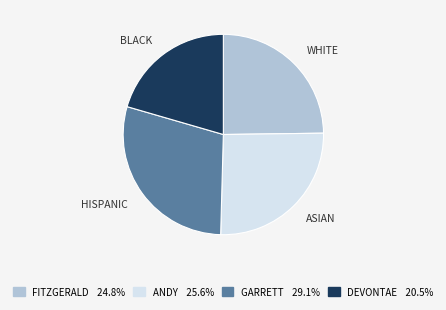

Is there a majority slice in this chart?

No